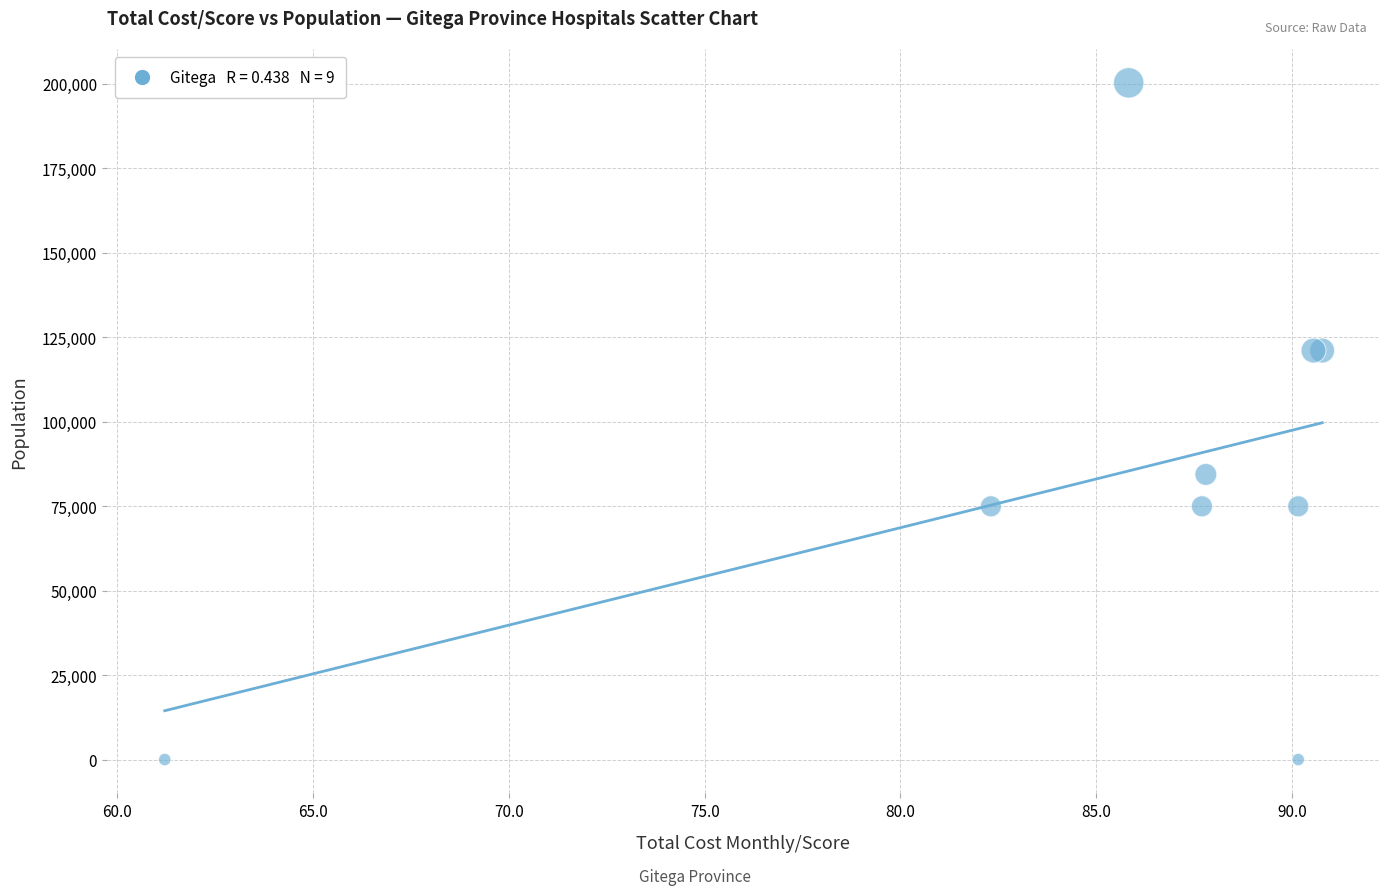

What Y value in the scatter plot is closest to 100167?

84409